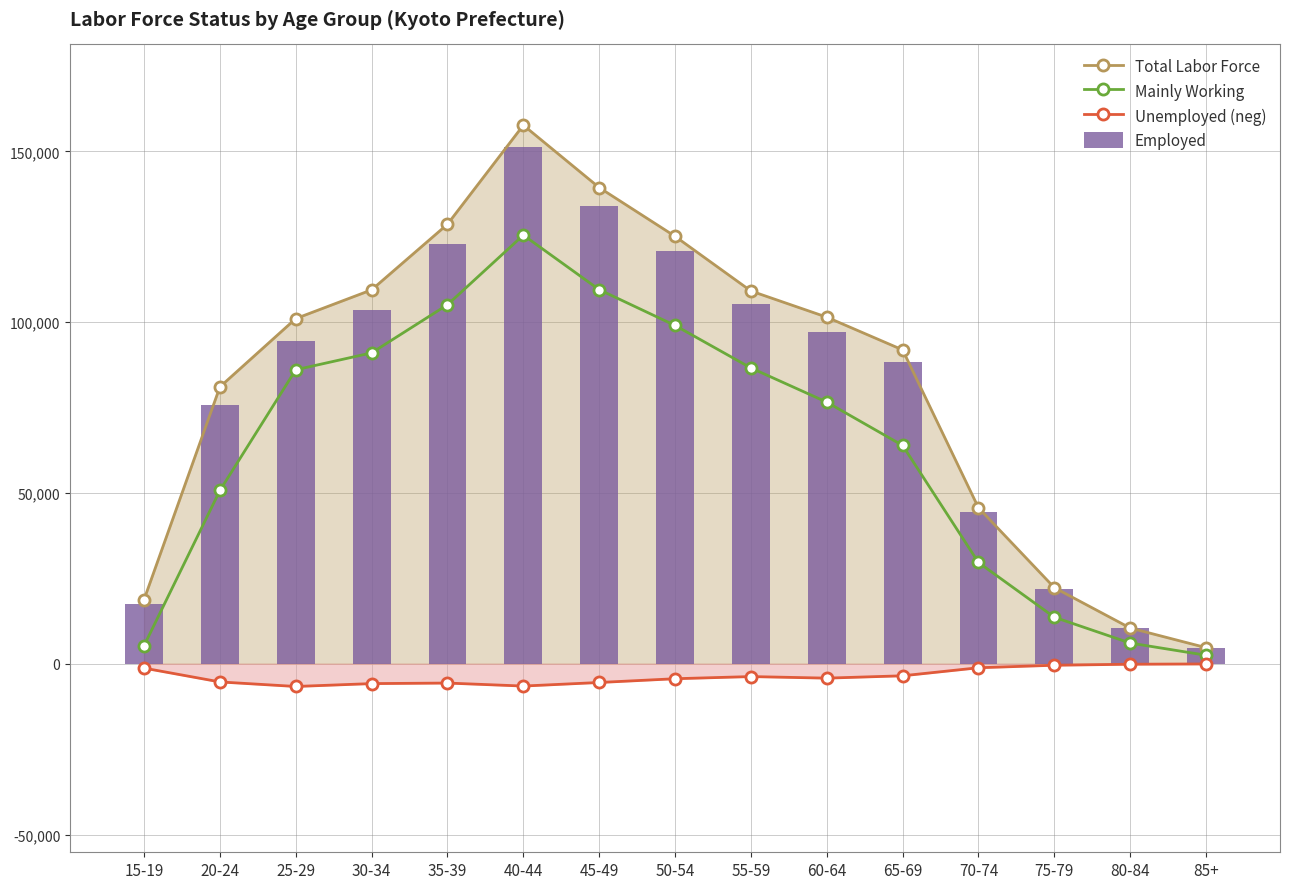

Is it true that Mainly Working equals 4196 at 85+?

False